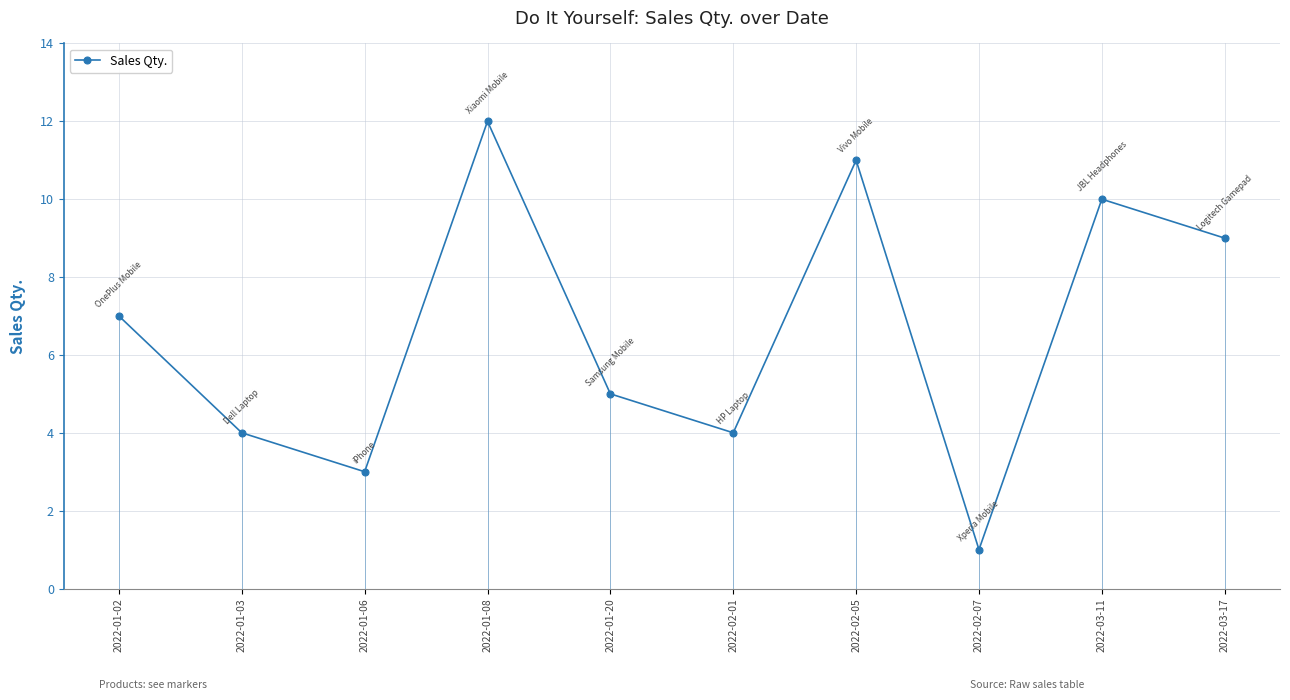

Reading right to left, transcribe all the data shown in this chart.

9	10	1	11	4	5	12	3	4	7